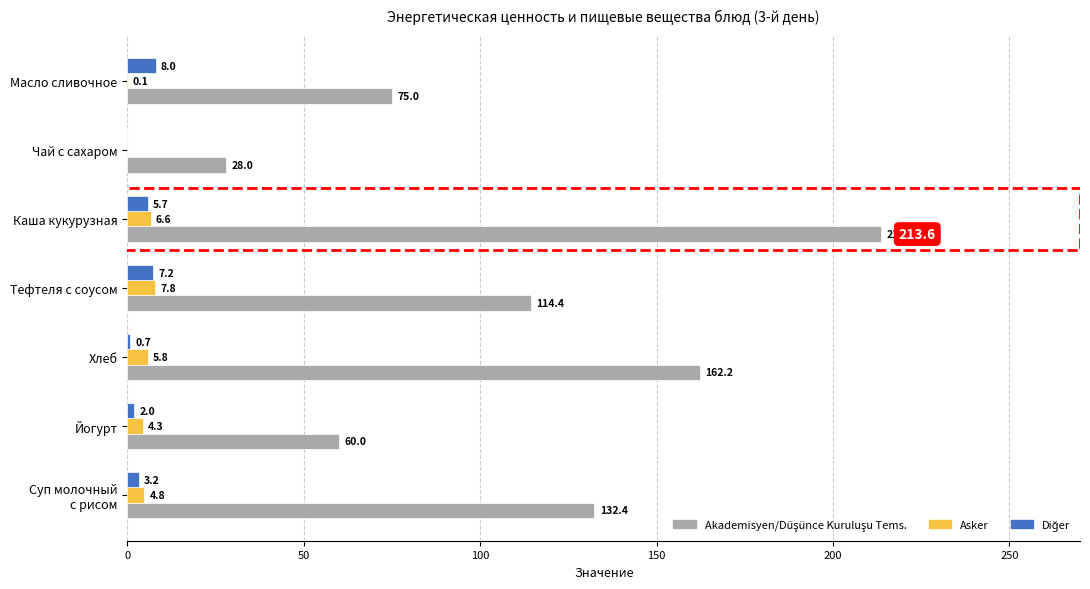

What is the maximum value shown in the chart?

213.6